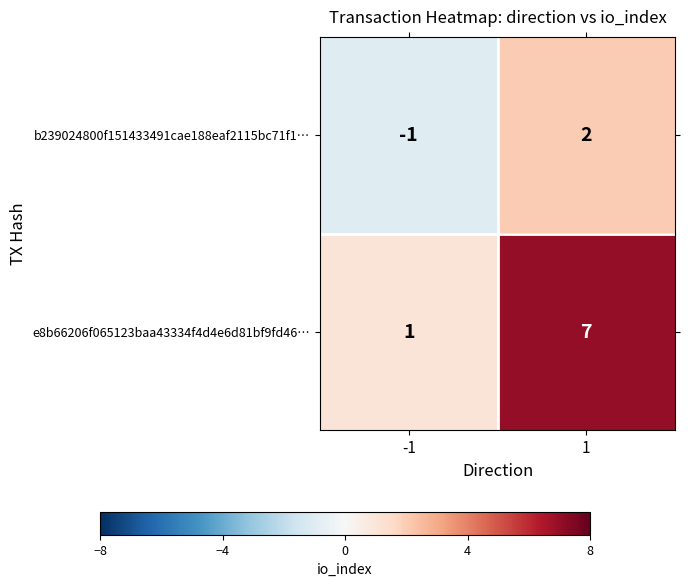

The e8b66206f065123baa43334f4d4e6d81bf9fd46… series shows 2 at -1. True or false?

False